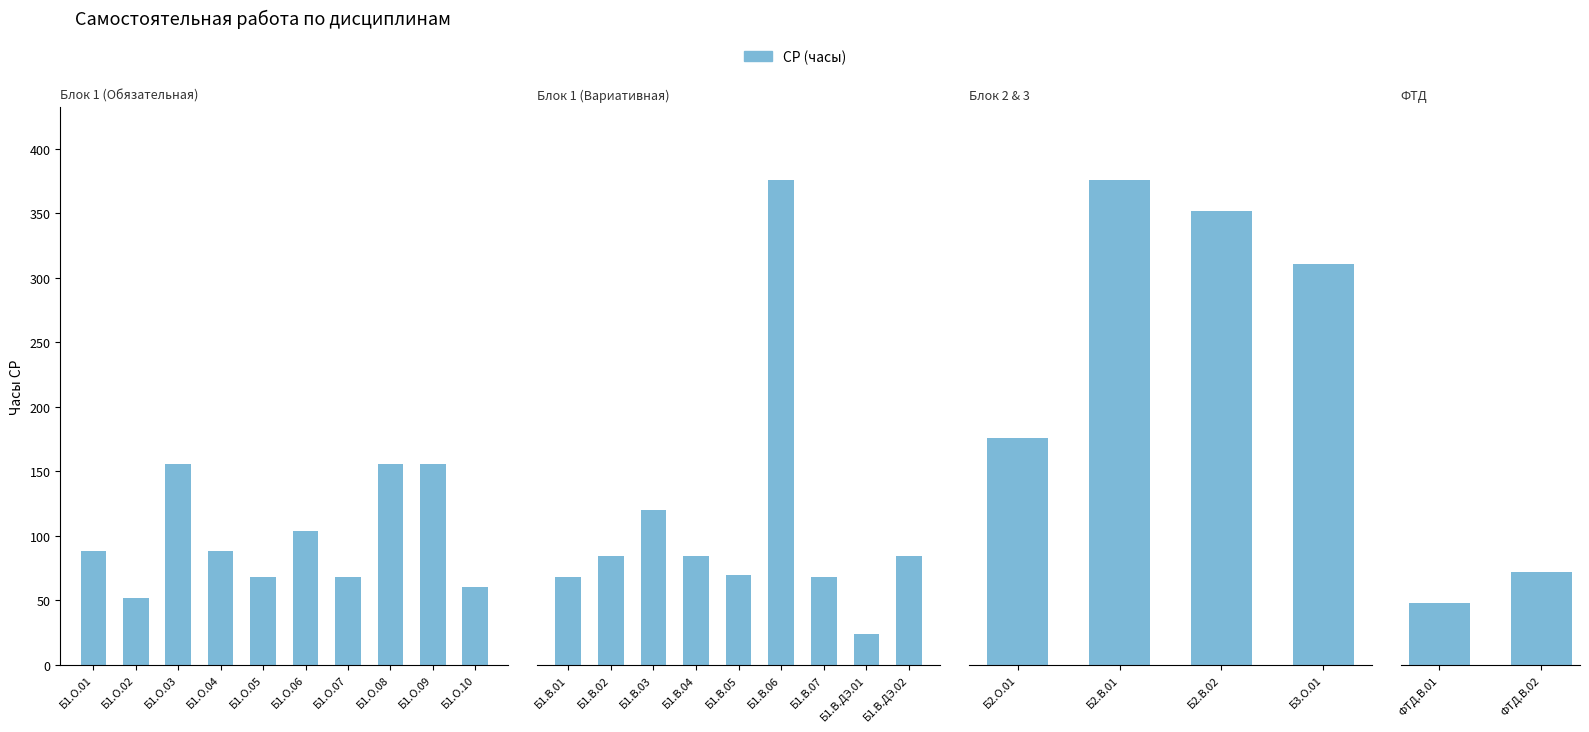

Does the chart contain any negative values?

No